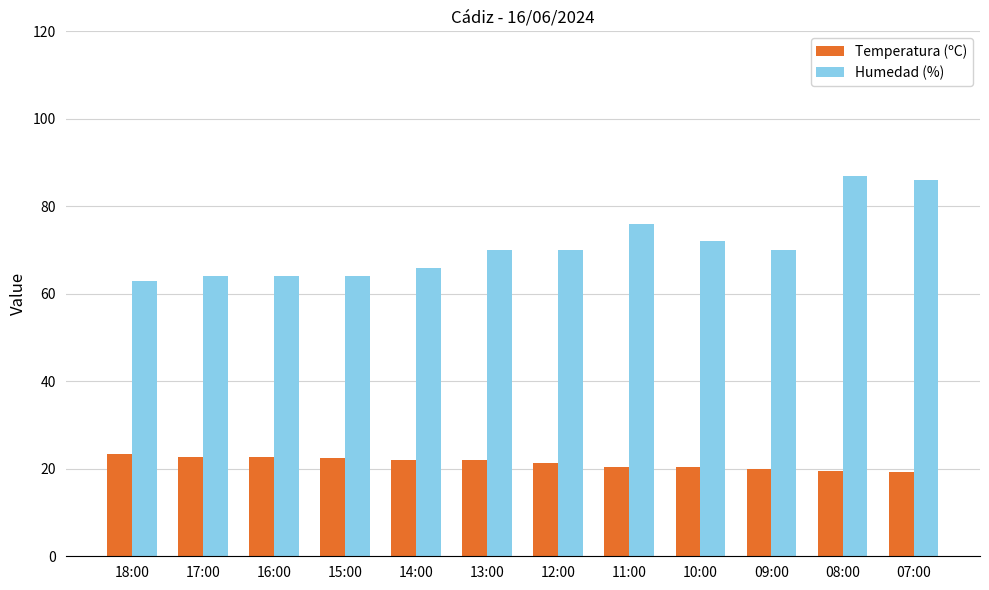

Rank the series at 12:00 from highest to lowest value.

Humedad (%), Temperatura (ºC)